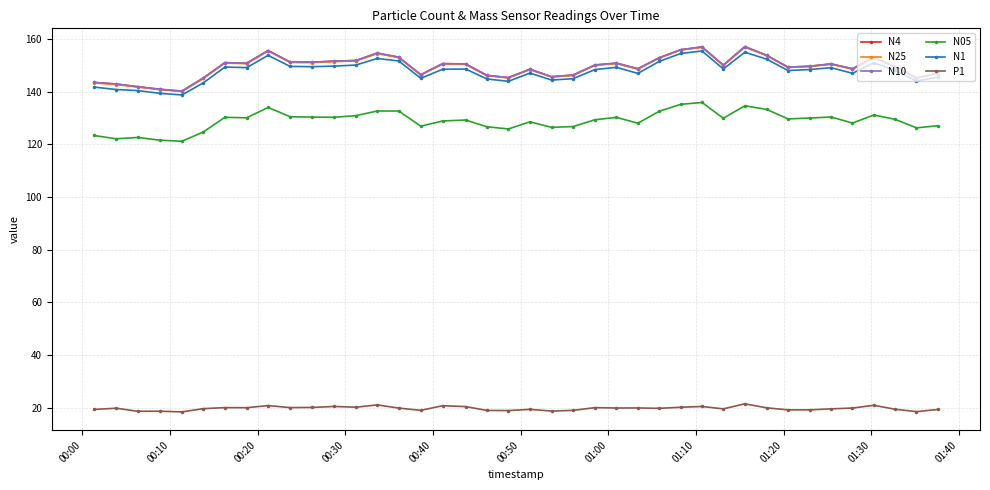

What is the smallest value displayed?

18.5